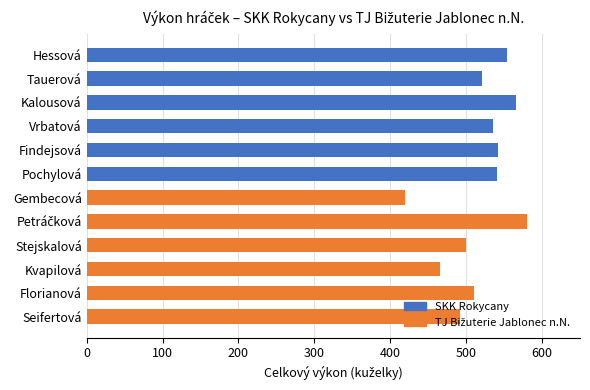

What is the minimum value shown in the chart?

420